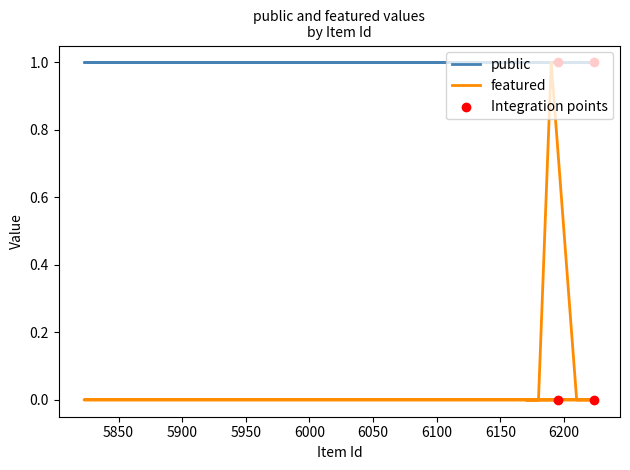

Which series contains the highest Y value?

public